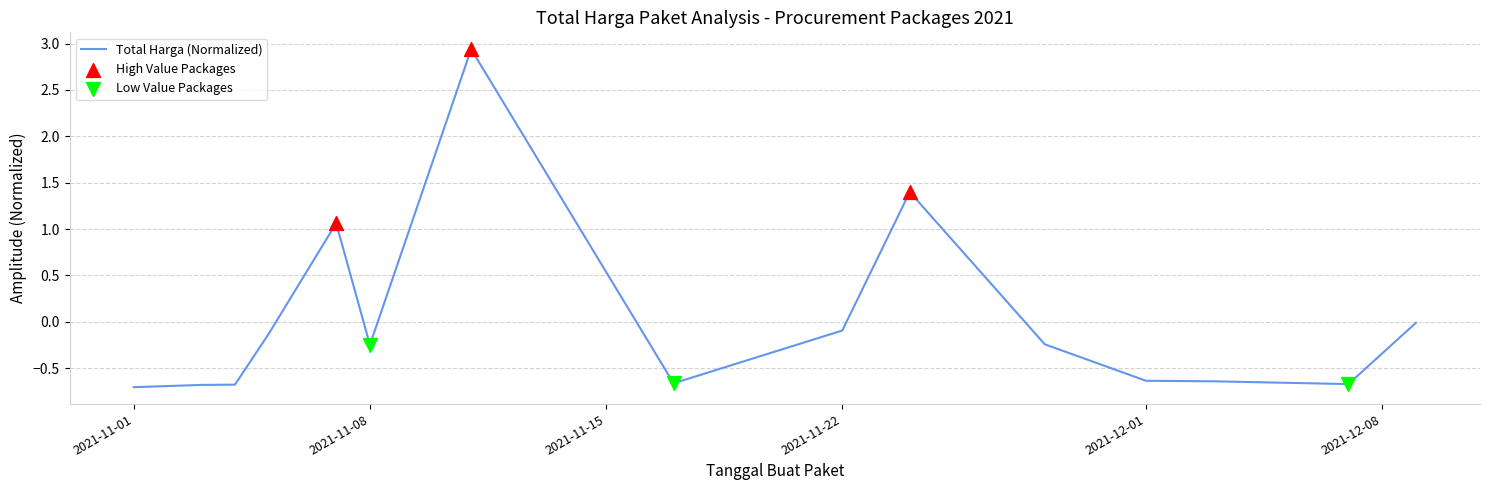

What is the smallest value displayed?

-0.7